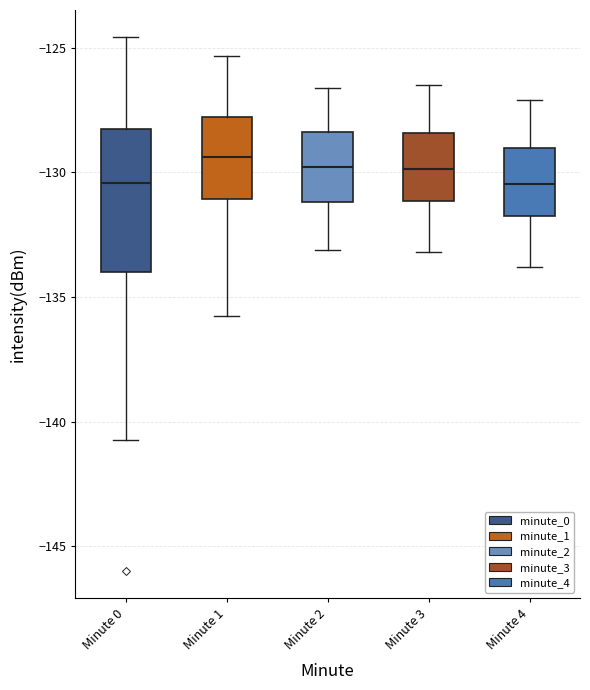

Where does the lower whisker of the box for Minute 3 end on the y-axis? The values are not printed on the chart, so give them approximately, as read against the axis.

-133.0